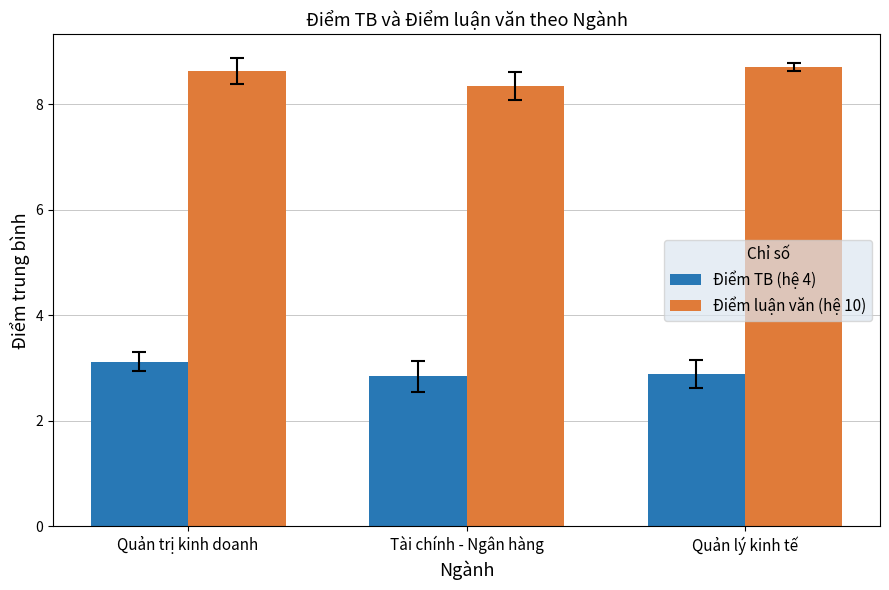

At Quản trị kinh doanh, list the series in order from largest to smallest.

Điểm luận văn (hệ 10), Điểm TB (hệ 4)